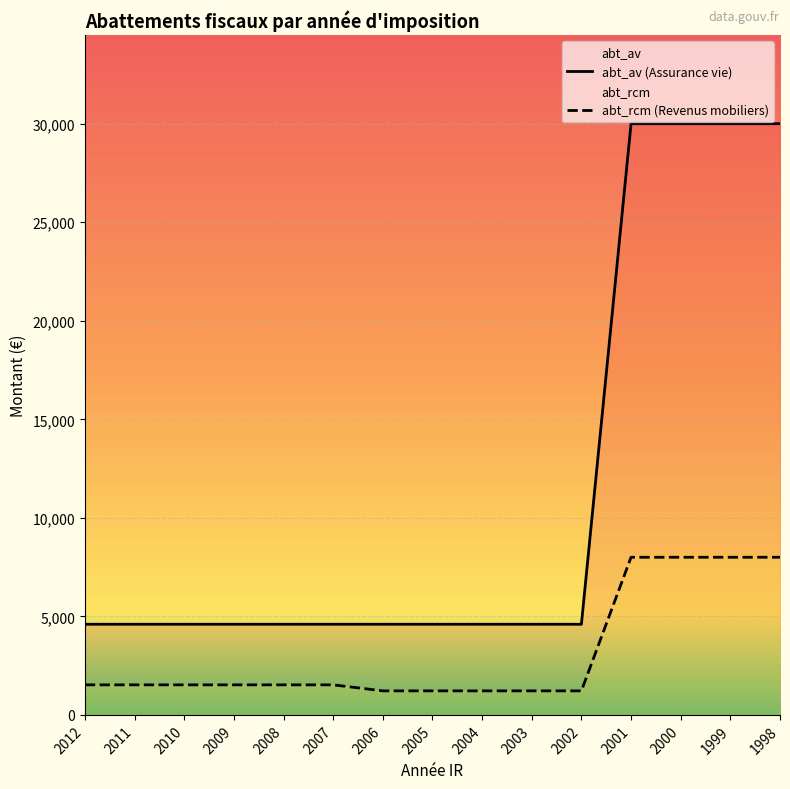

What is the total value across all series at 2001?

38000